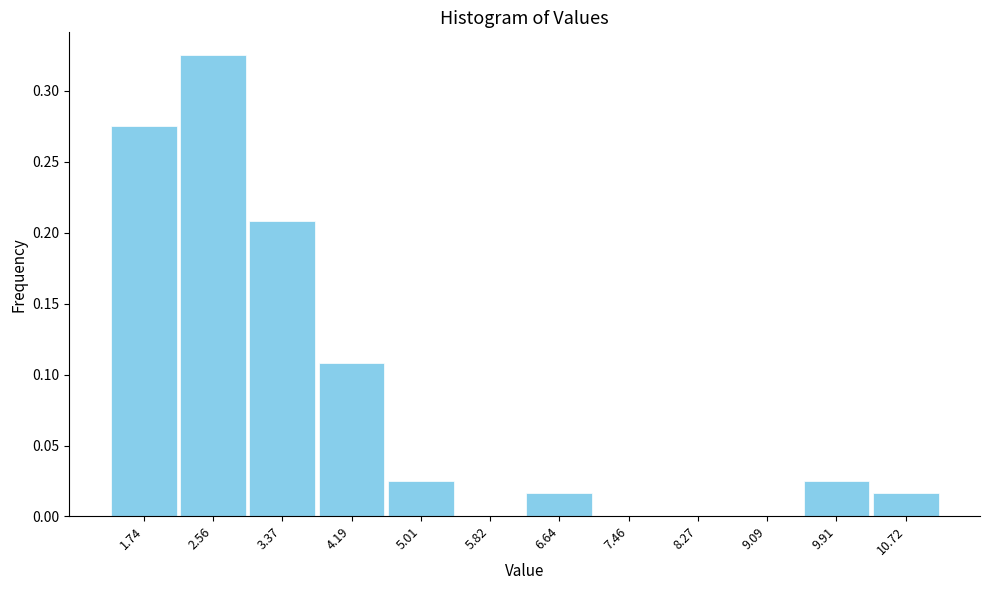

Over which range of the x-axis is the bar tallest?

2.1 to 3.0